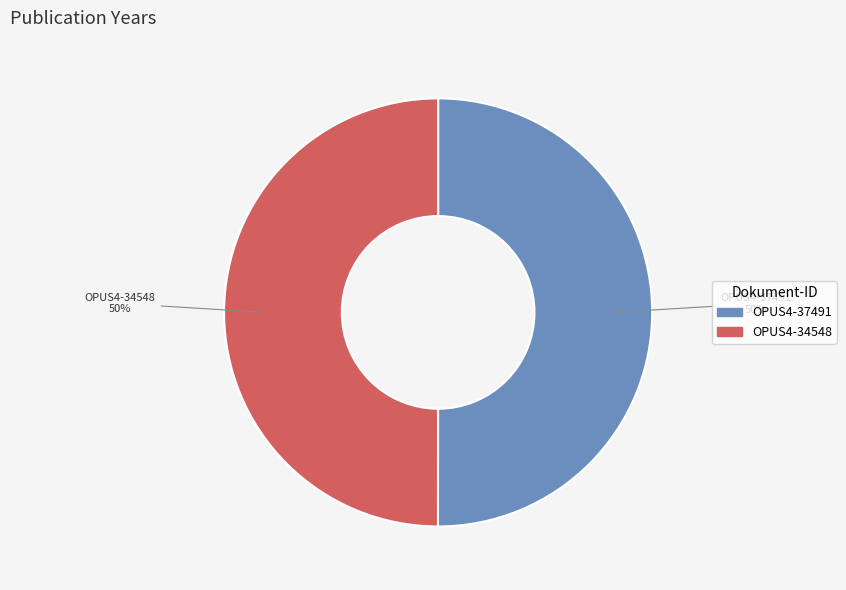

Count the number of slices in the pie.

2